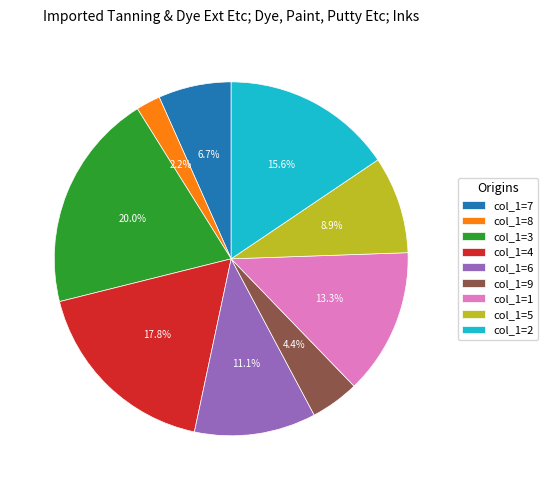

Is there a majority slice in this chart?

No